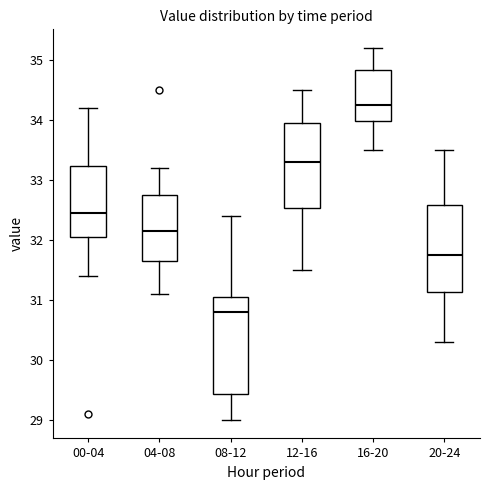

Where is the upper edge of the box for 16-20 on the y-axis? The values are not printed on the chart, so give them approximately, as read against the axis.

34.8